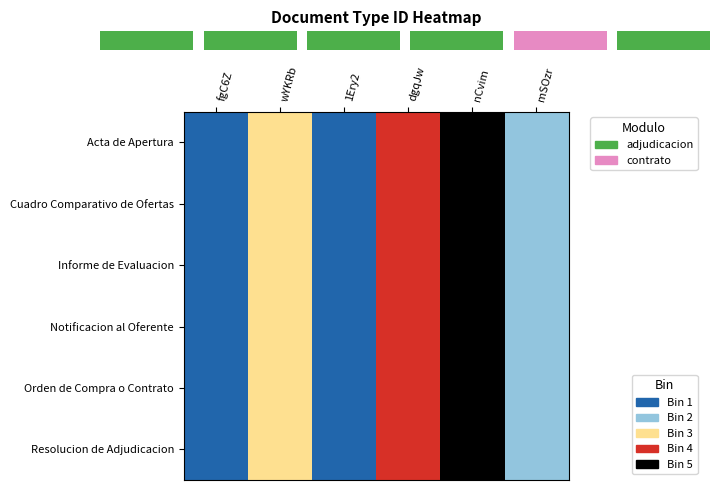

Reading left to right, what are all the values shown in this chart?

Acta de Apertura: fgC6Z=35	wYKRb=38	1Ery2=36	dgqJw=39	nCvim=123	mSOzr=37
Cuadro Comparativo de Ofertas: fgC6Z=35	wYKRb=38	1Ery2=36	dgqJw=39	nCvim=123	mSOzr=37
Informe de Evaluacion: fgC6Z=35	wYKRb=38	1Ery2=36	dgqJw=39	nCvim=123	mSOzr=37
Notificacion al Oferente: fgC6Z=35	wYKRb=38	1Ery2=36	dgqJw=39	nCvim=123	mSOzr=37
Orden de Compra o Contrato: fgC6Z=35	wYKRb=38	1Ery2=36	dgqJw=39	nCvim=123	mSOzr=37
Resolucion de Adjudicacion: fgC6Z=35	wYKRb=38	1Ery2=36	dgqJw=39	nCvim=123	mSOzr=37